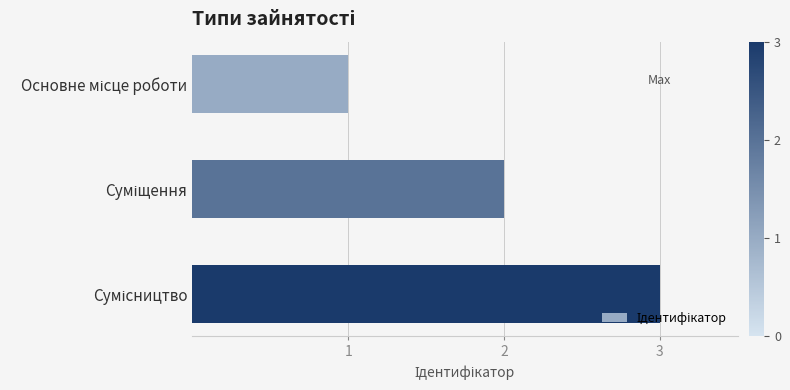

How many data points are less than 2?

1